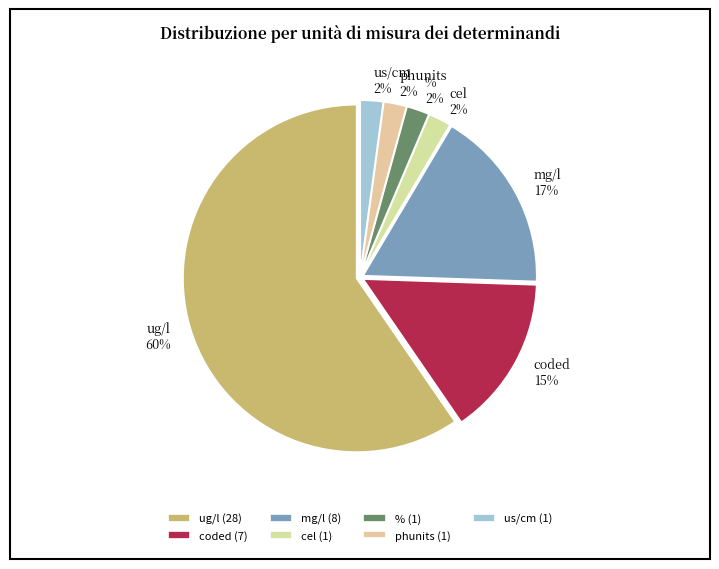

To the nearest percent, what is the average slice percentage?

14%